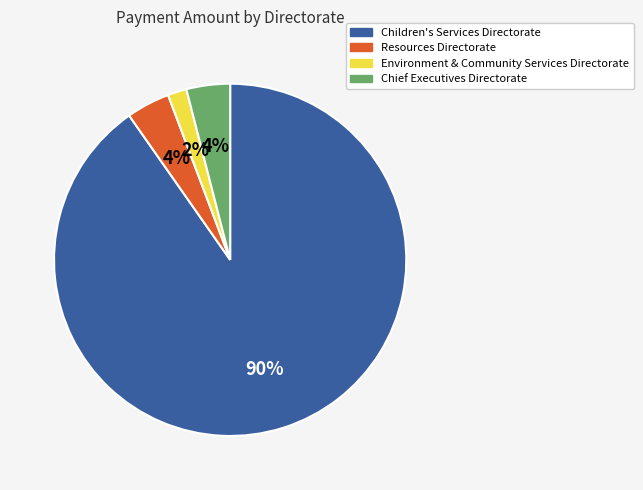

Does Environment & Community Services Directorate represent more than half of the total?

No